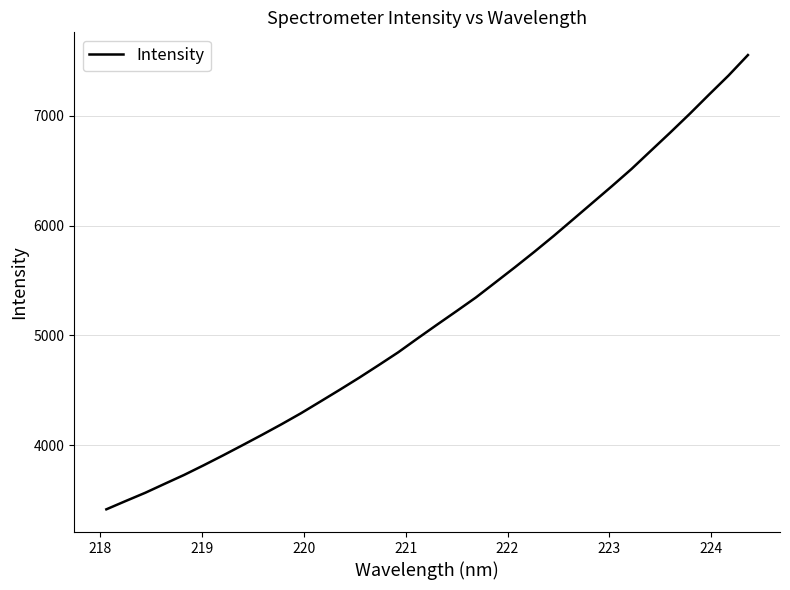

How many values exceed 5097?

17